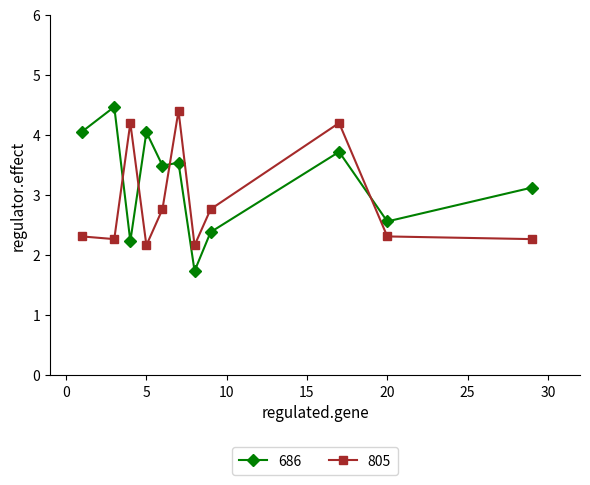

What is the value of the 805 point at the 4th from the left?

2.2